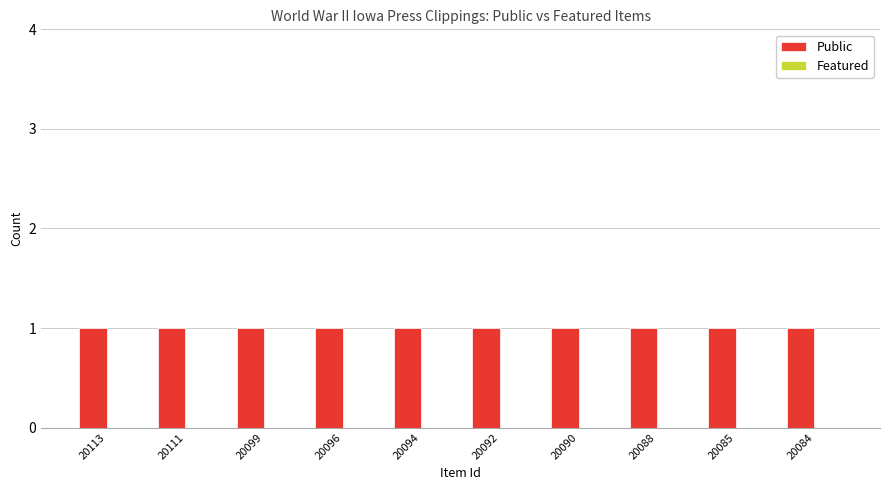

Which has a higher value, 20094 or 20084?

20094